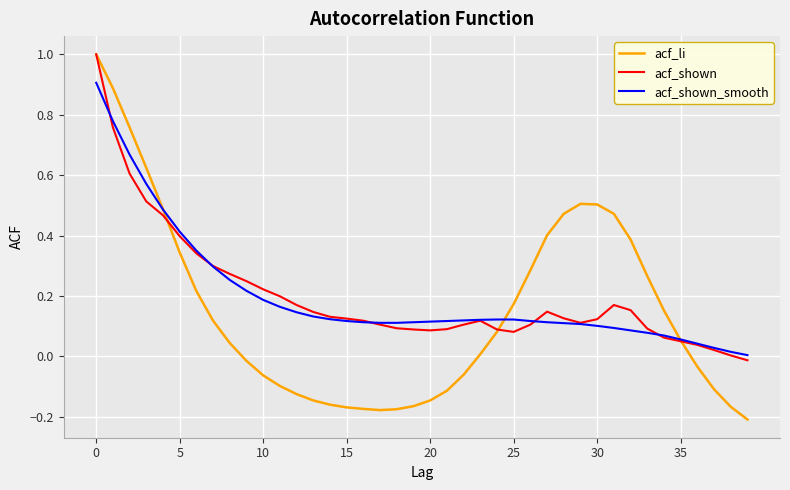

Which series has the largest range (max minus min)?

acf_li